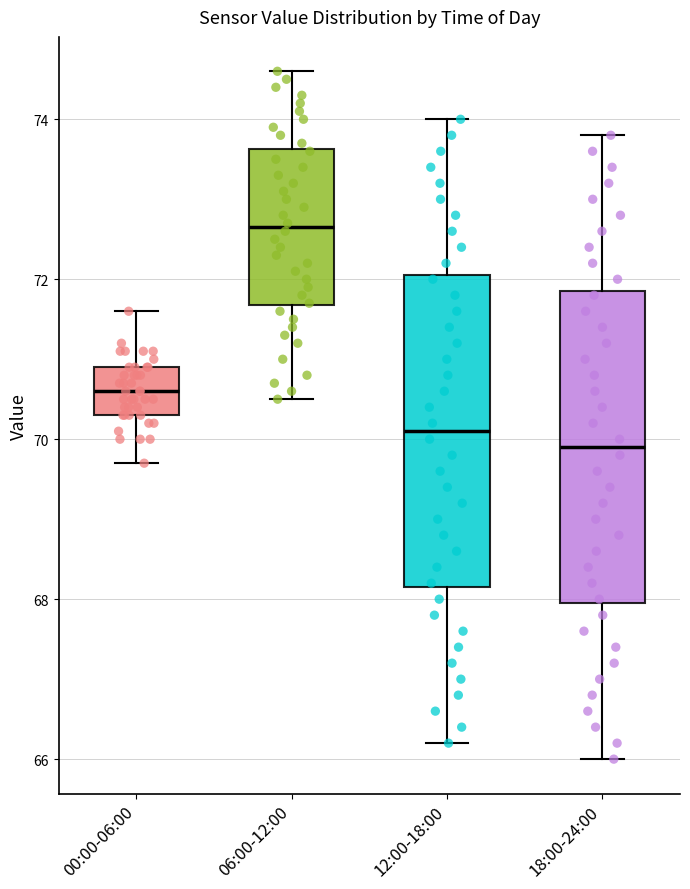

Which box's median line is the highest?

06:00-12:00